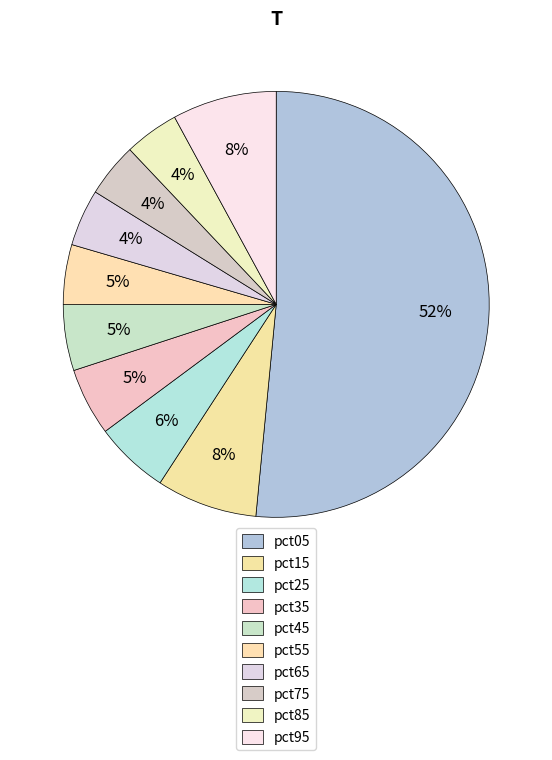

Do pct25 and pct95 together represent more than half of the pie?

No